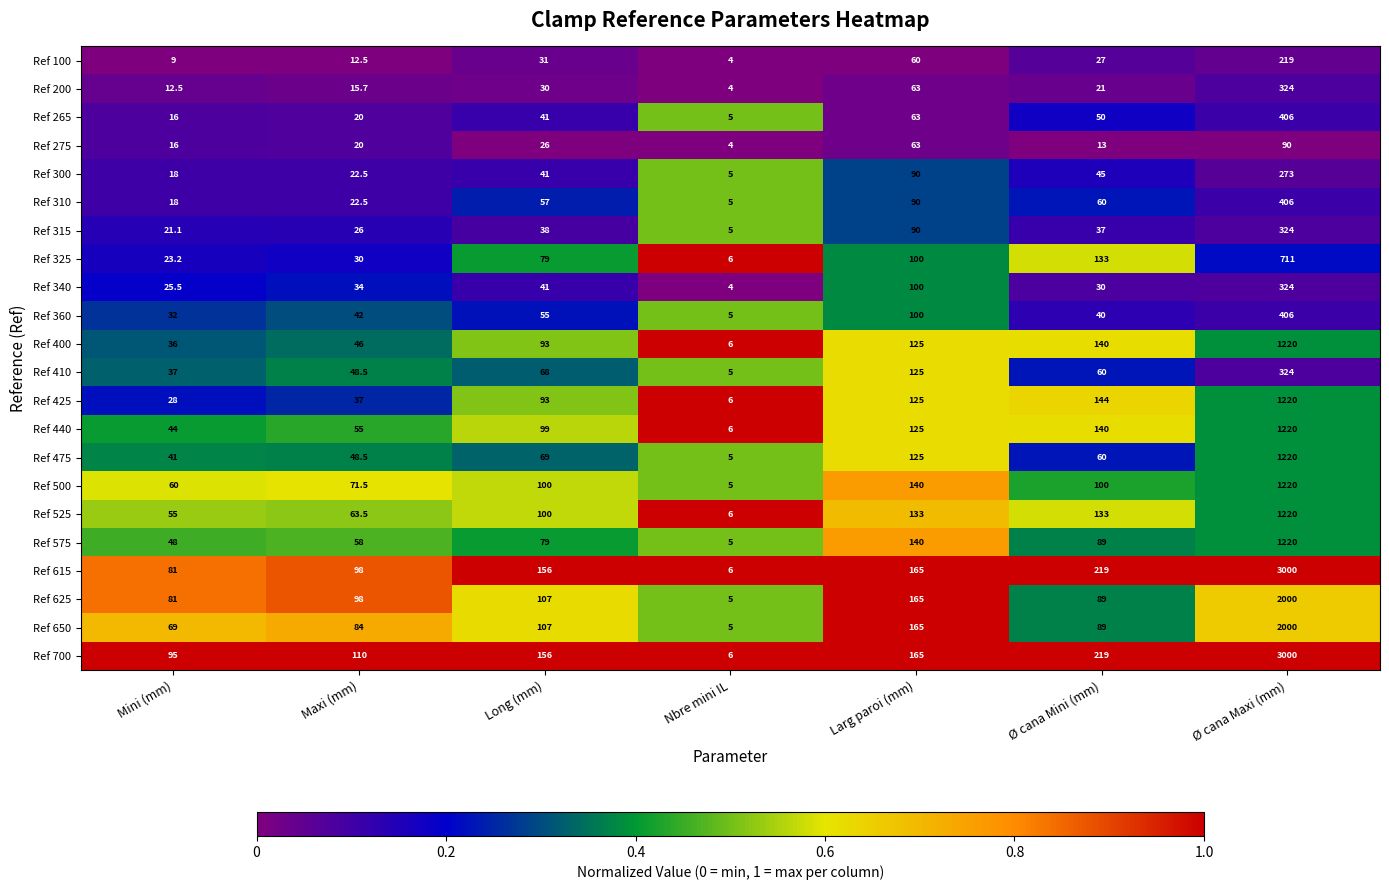

What is the total value across all series at Maxi (mm)?

1063.2